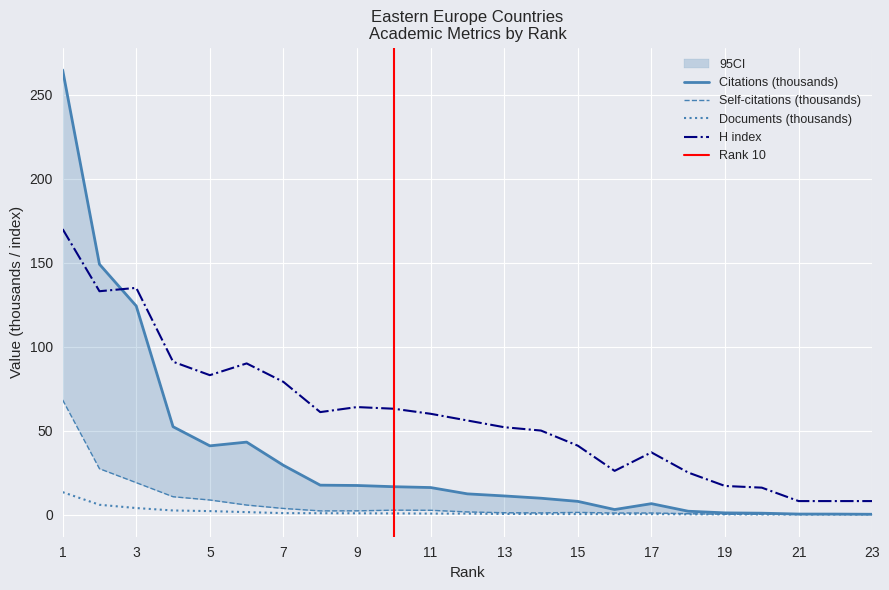

Is the value of H index at 8 greater than the value of Self-citations at 13?

Yes